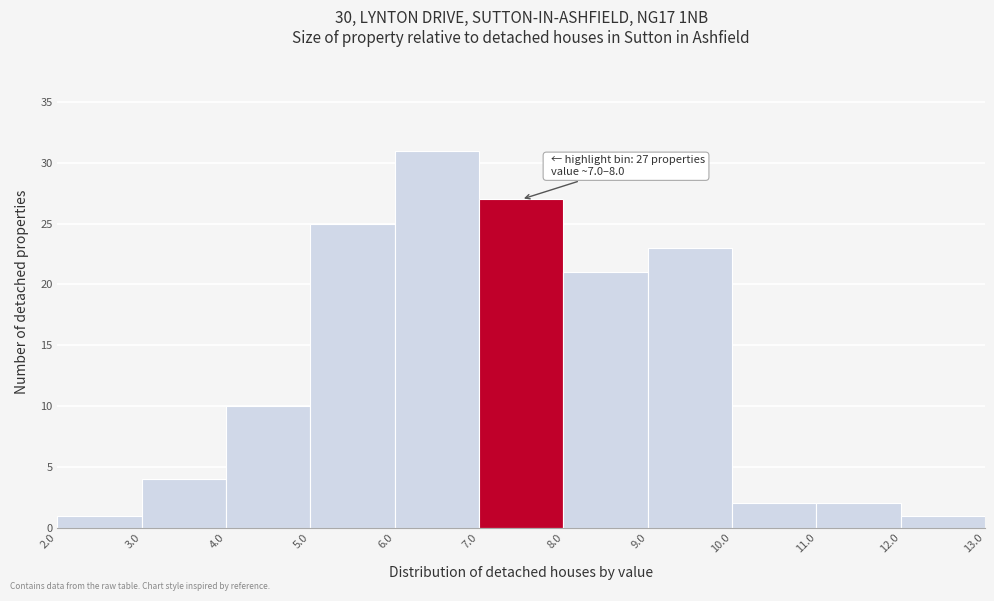

Over which range of the x-axis is the bar tallest?

6.0 to 7.0